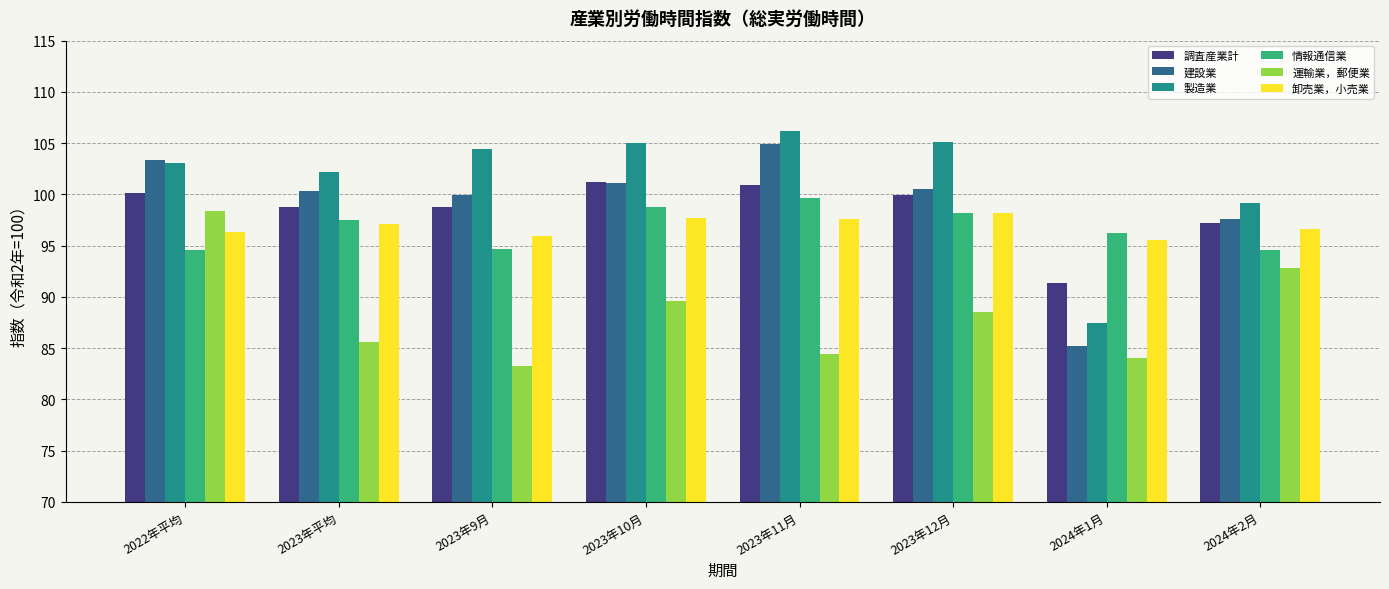

At how many categories does at least one series exceed 94?

8